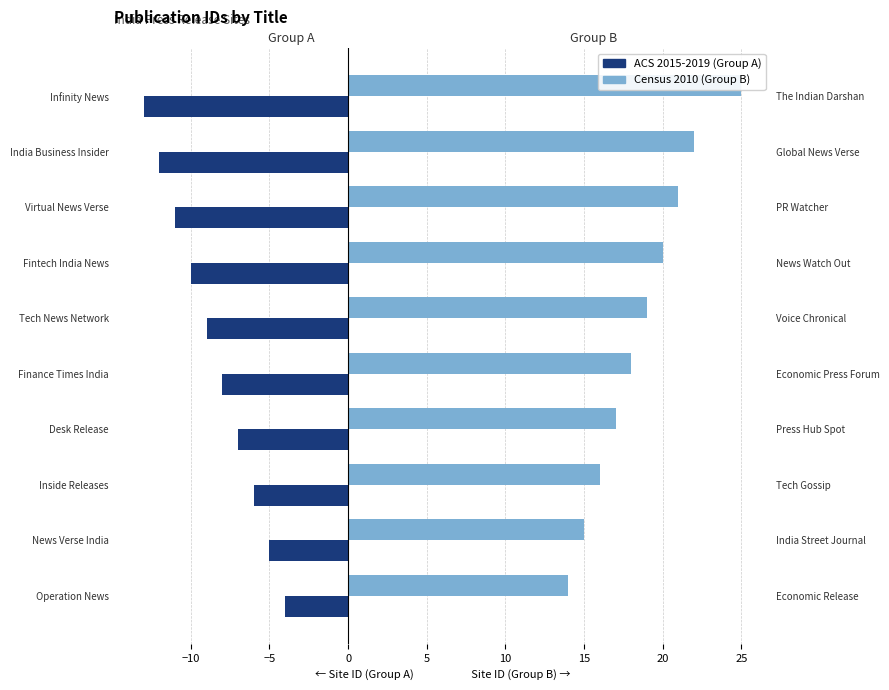

Reading left to right, extract all data points from this chart.

ACS 2015-2019 (Group A): -4	-5	-6	-7	-8	-9	-10	-11	-12	-13
Census 2010 (Group B): 14	15	16	17	18	19	20	21	22	25